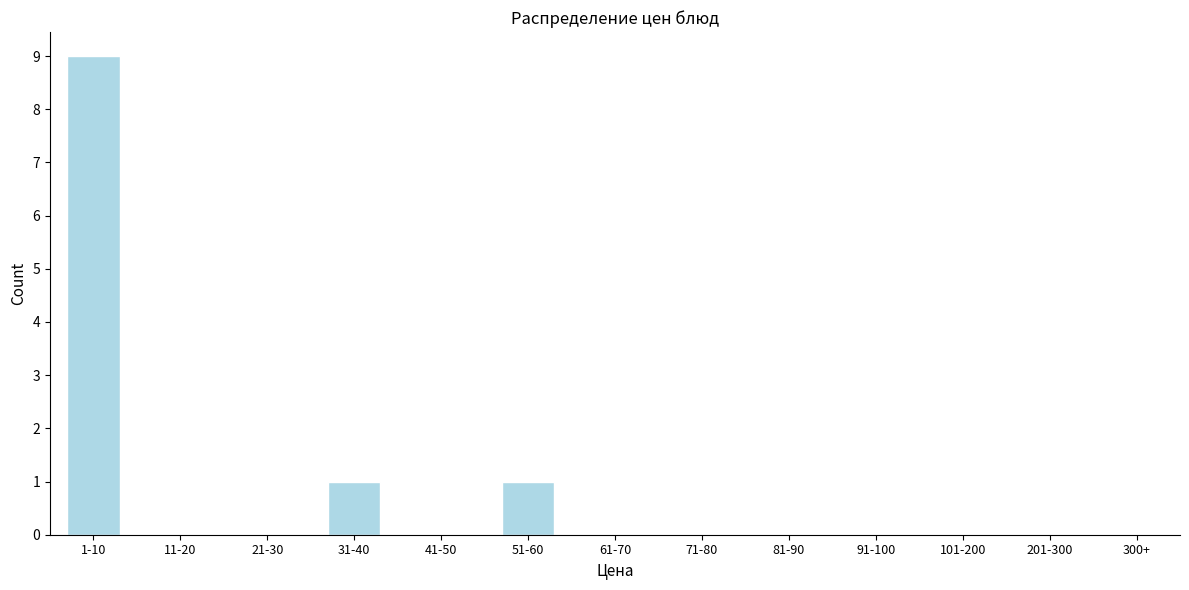

Reading left to right, list all the values displayed in this chart.

1-10=9	11-20=0	21-30=0	31-40=1	41-50=0	51-60=1	61-70=0	71-80=0	81-90=0	91-100=0	101-200=0	201-300=0